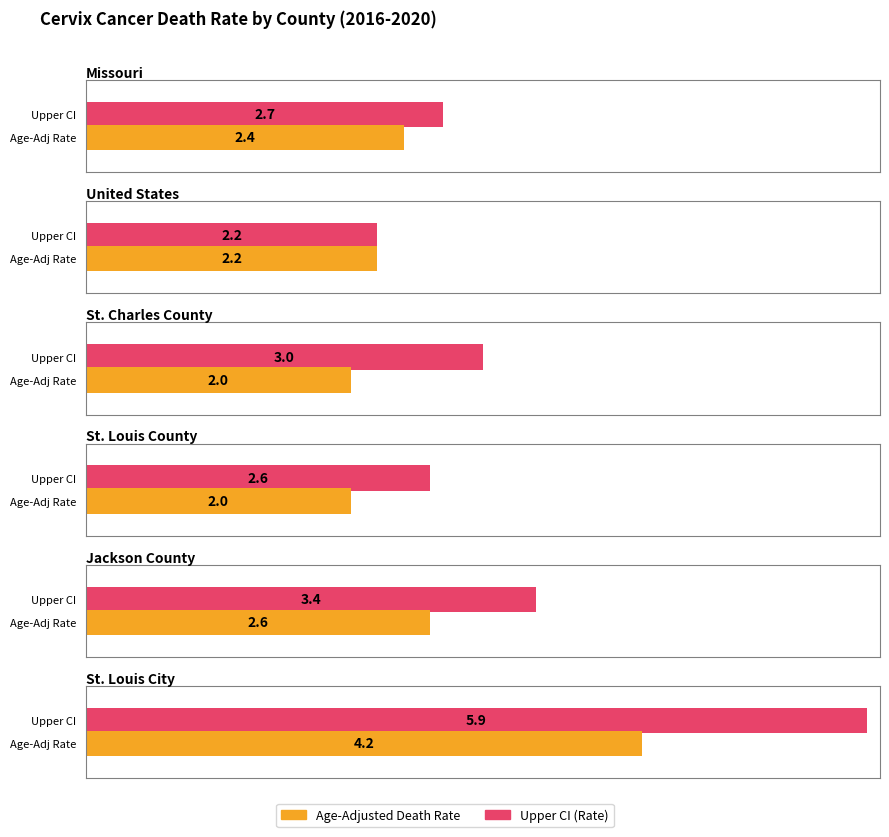

At which label is Upper CI closest to 4?

Jackson County